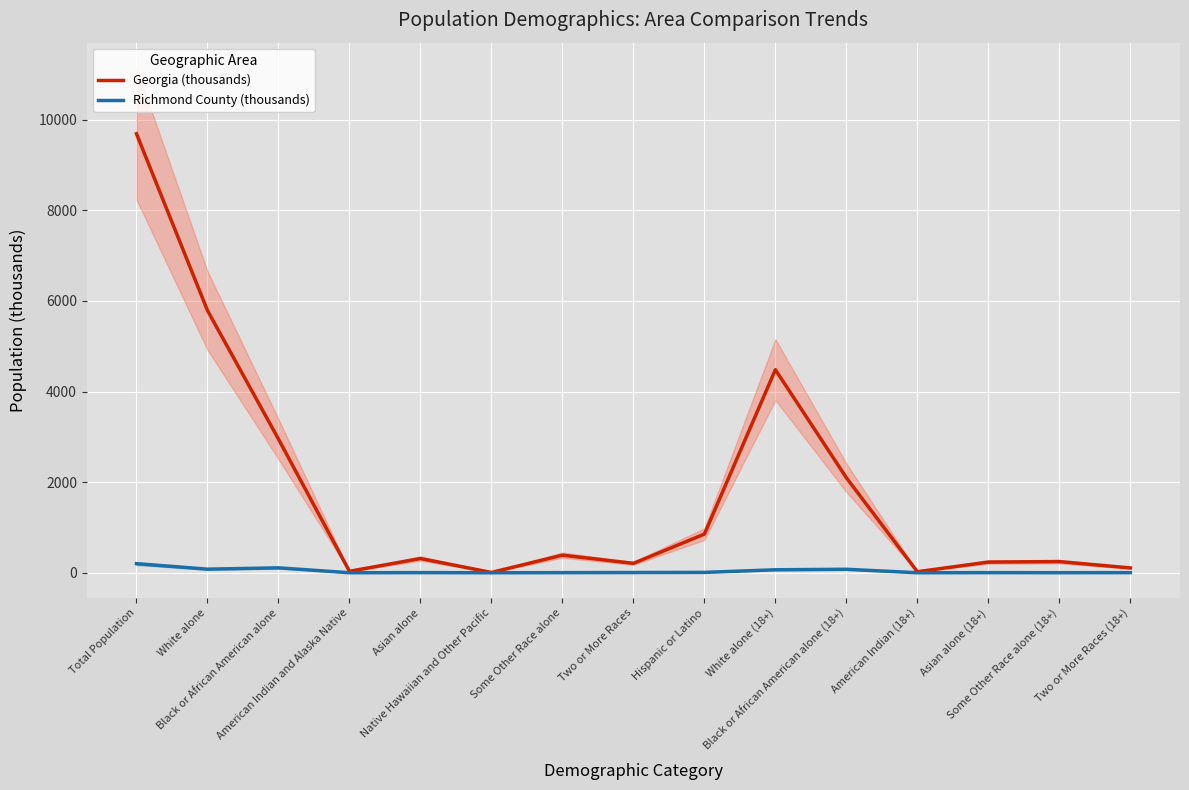

Count the number of categories in the chart.

15